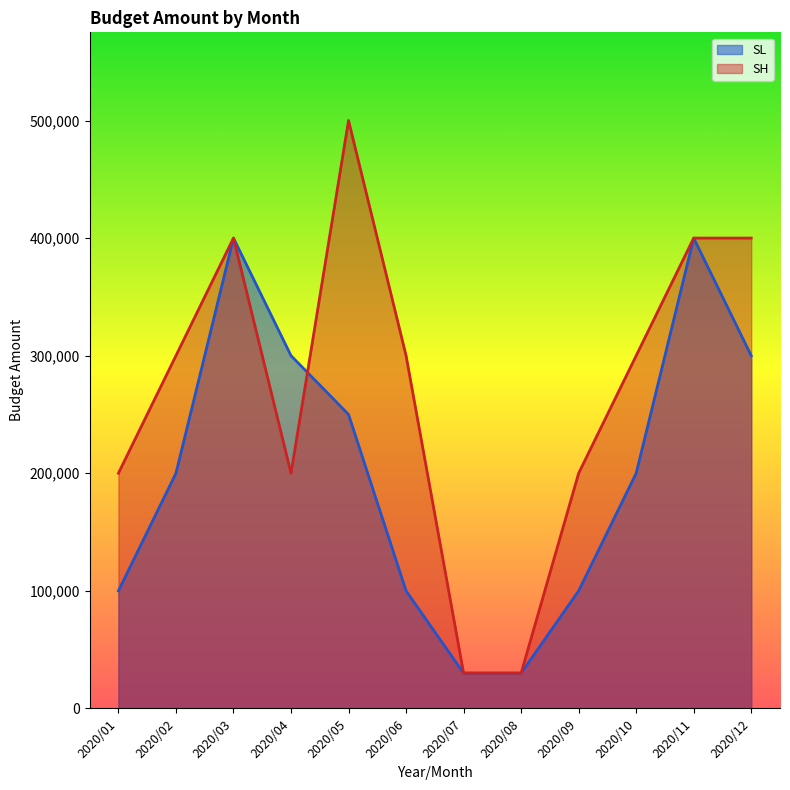

Does the chart have visible grid lines?

No